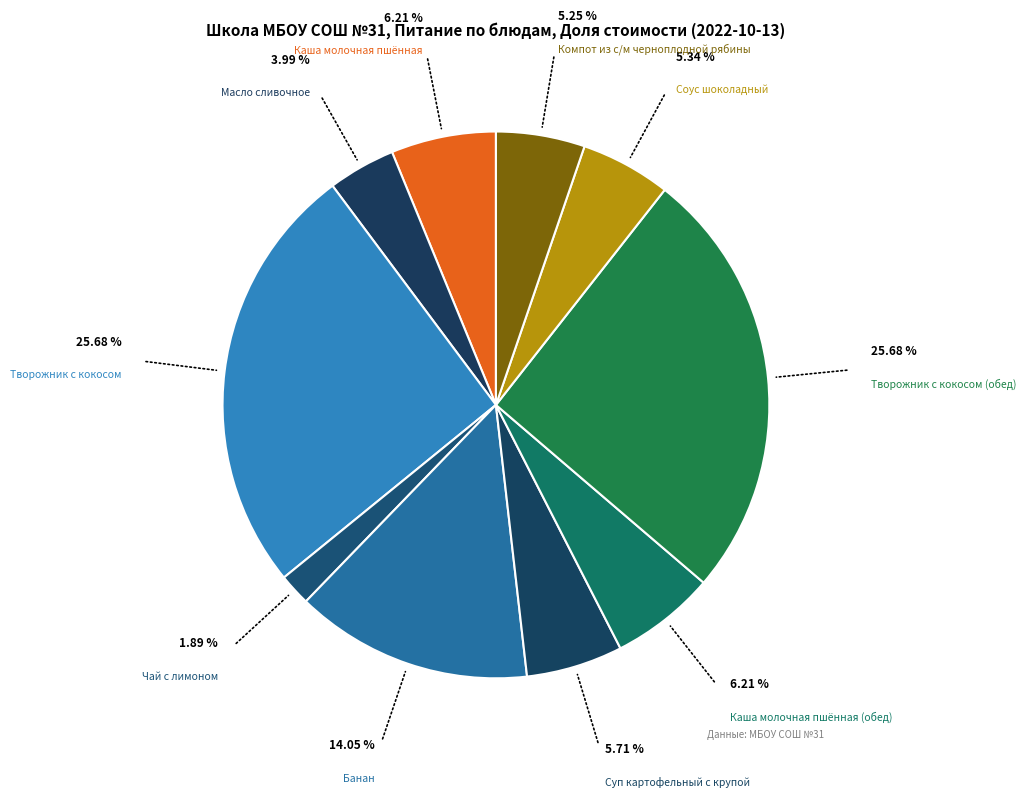

Which category has the smallest portion of the pie?

Чай с лимоном